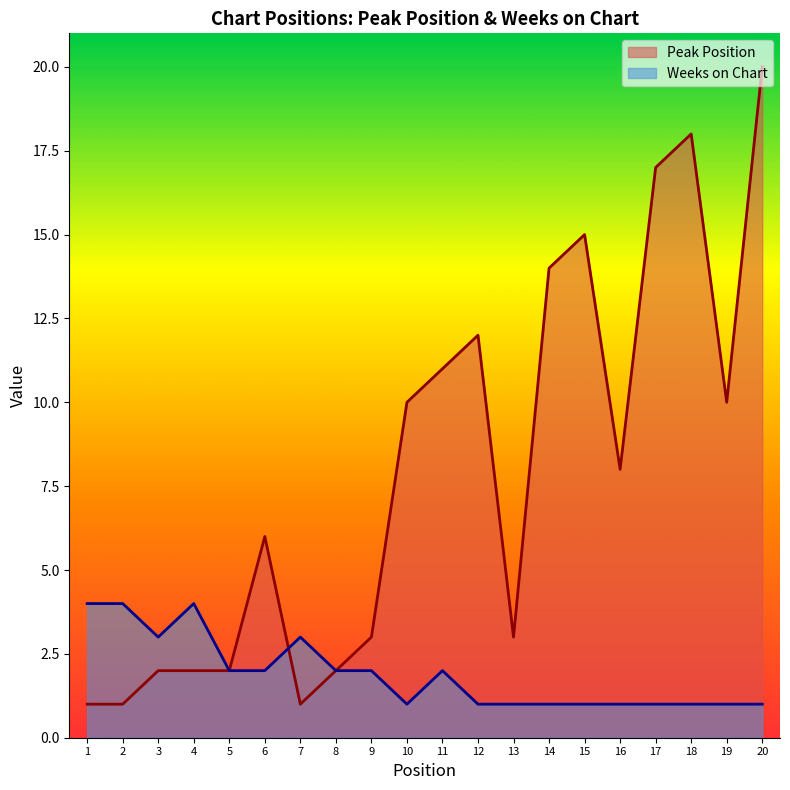

What is the sum of the Weeks on Chart values at 8 and 6?

4